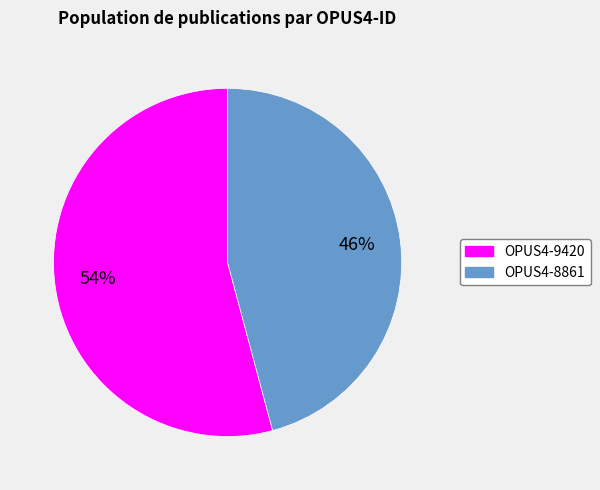

Do OPUS4-8861 and OPUS4-9420 together represent more than half of the pie?

Yes